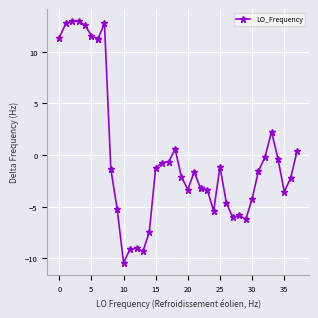

How many lines are shown in the chart?

1